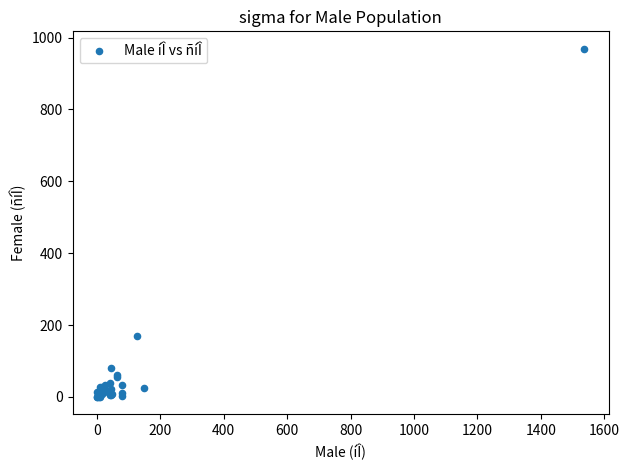

What Y value in the scatter plot is closest to 484?

170